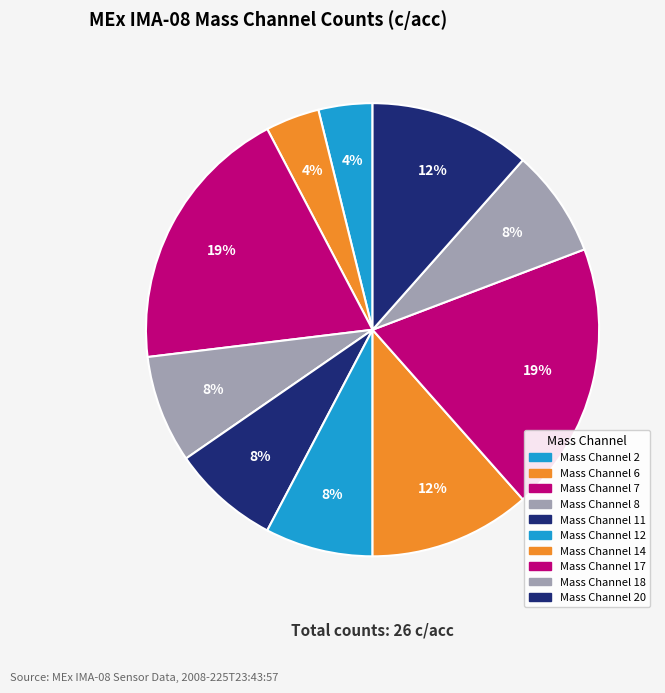

How many segments does this pie chart have?

10